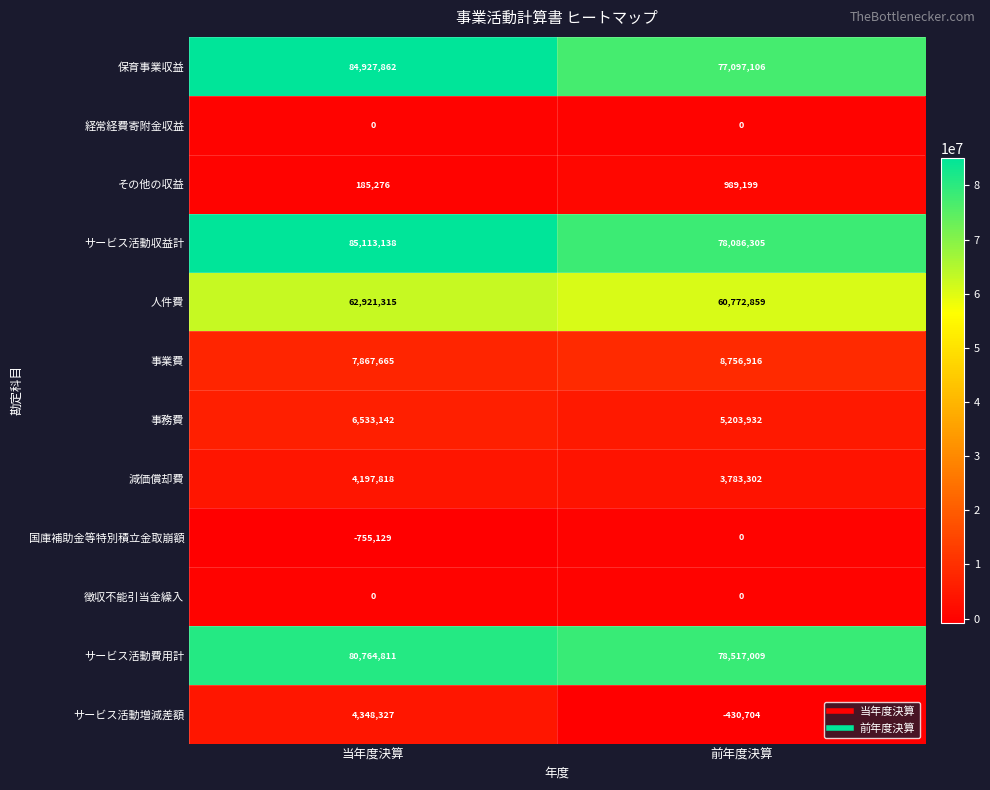

Which category has the highest value across all series?

当年度決算